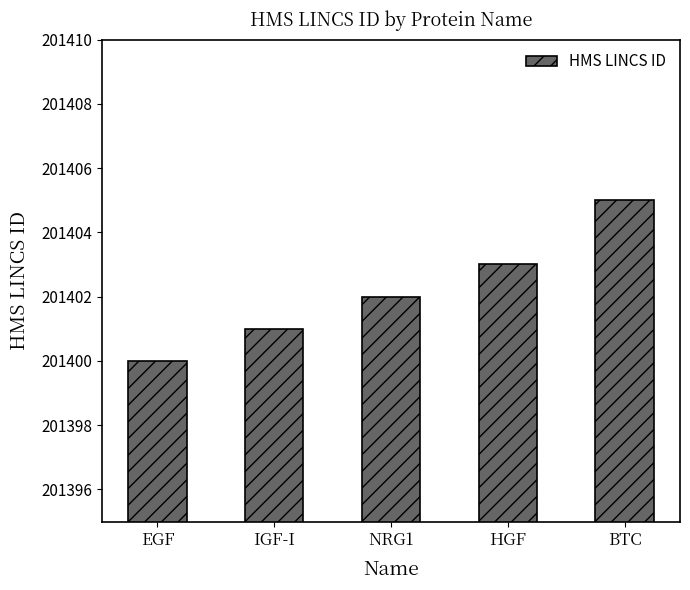

What is the approximate value at HGF?

201403